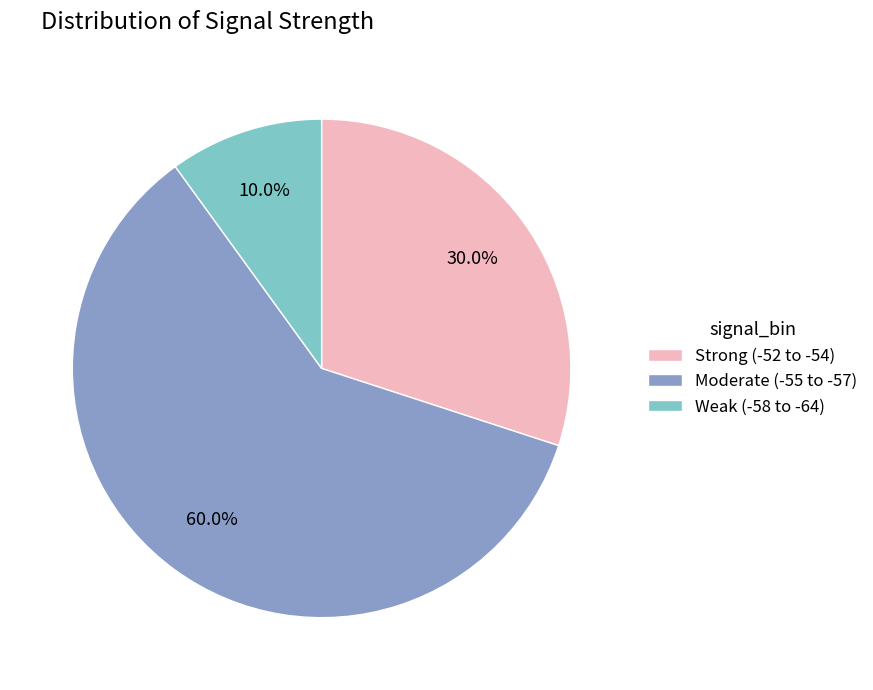

Rank the categories by value from lowest to highest.

Weak (-58 to -64), Strong (-52 to -54), Moderate (-55 to -57)